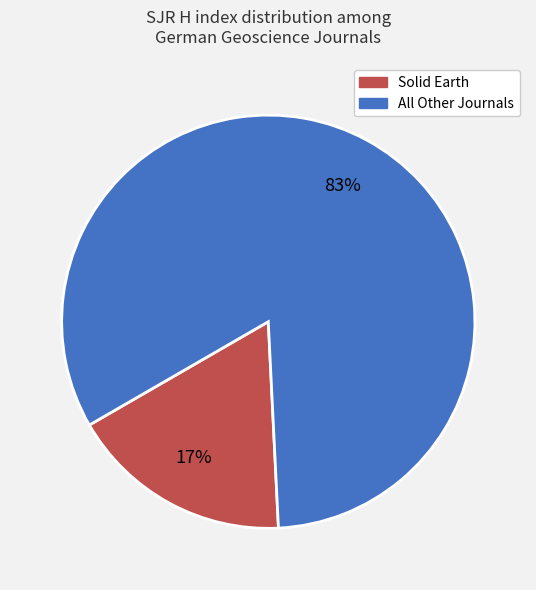

How many slices are in this pie chart?

2